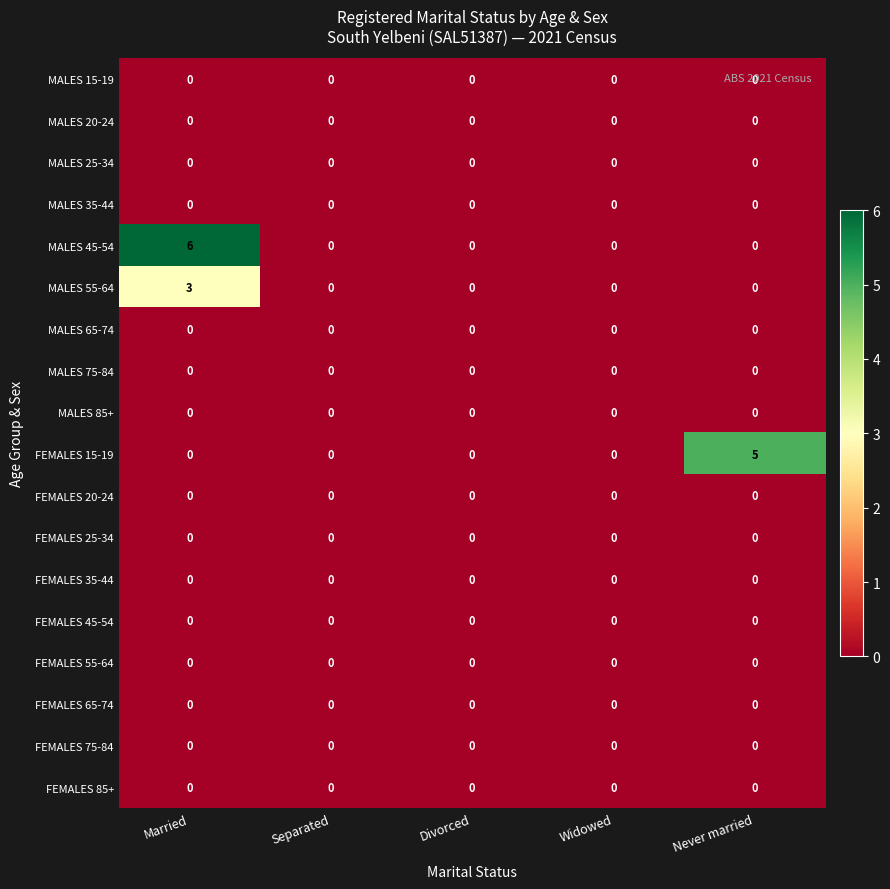

At which category is the sum across all series the highest?

Married